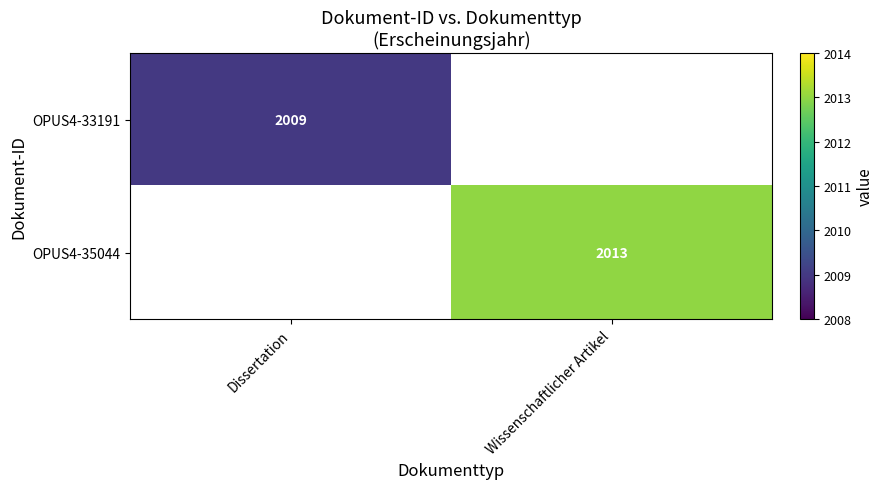

Is it true that OPUS4-33191 equals 2009 at Dissertation?

True